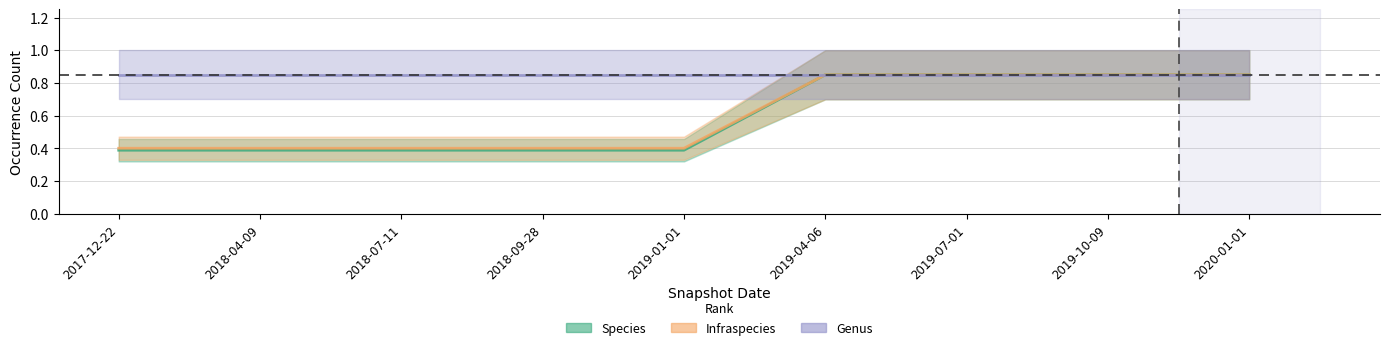

The value of Species at 2019-10-09 is 0.8. True or false?

True